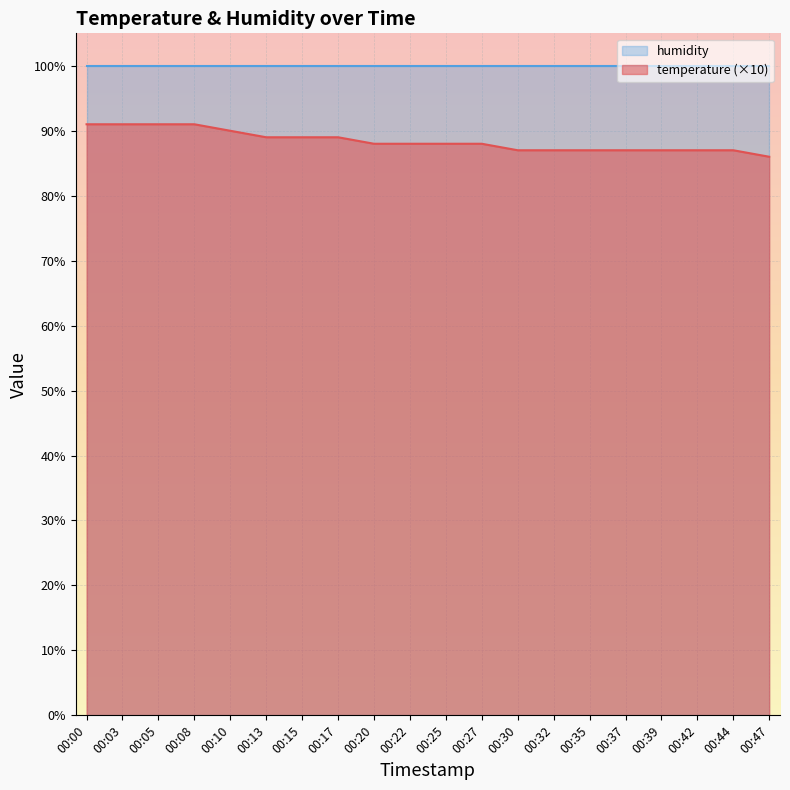

Rank the categories by value from highest to lowest.

00:00, 00:03, 00:05, 00:08, 00:10, 00:13, 00:15, 00:17, 00:20, 00:22, 00:25, 00:27, 00:30, 00:32, 00:35, 00:37, 00:39, 00:42, 00:44, 00:47